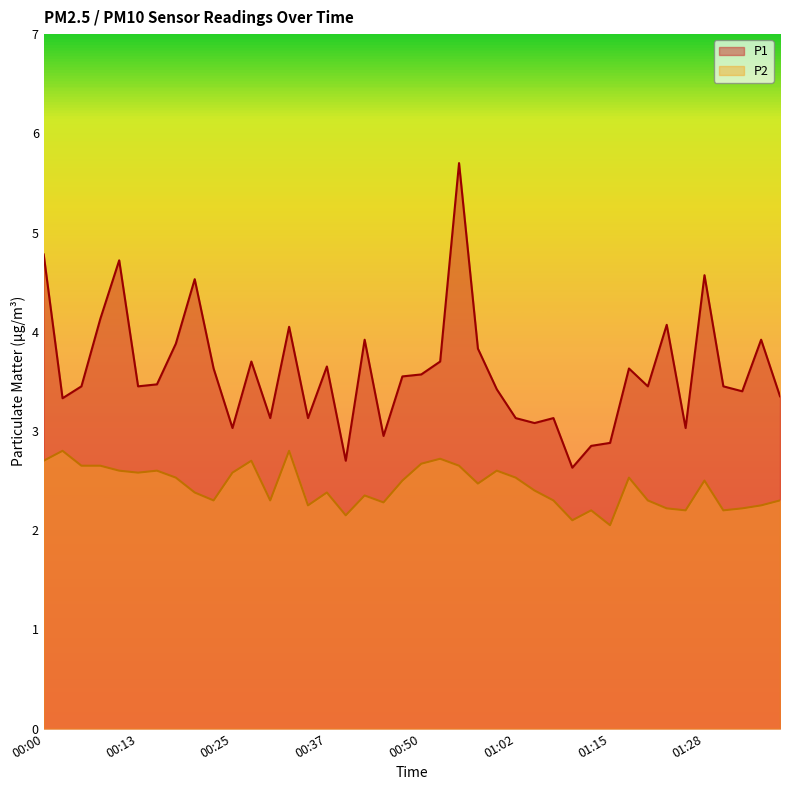

What is the label of the 20th point from the left?

00:47